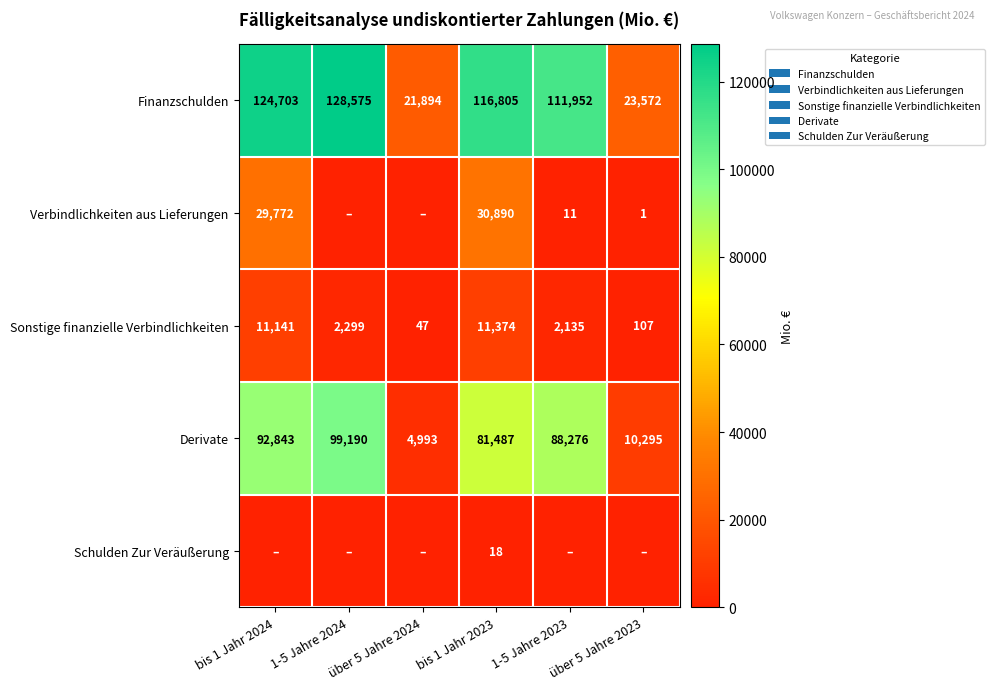

What is the spread (max minus min) of values at bis 1 Jahr 2023?

116787